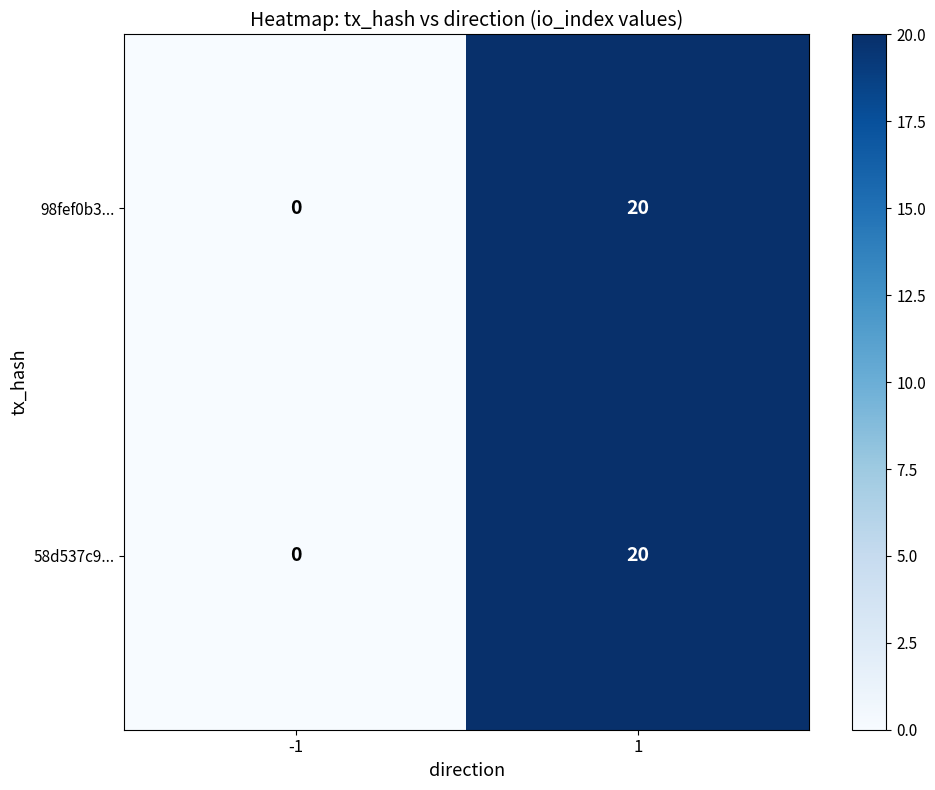

How many positive values does the 98fef0b3... series have?

1